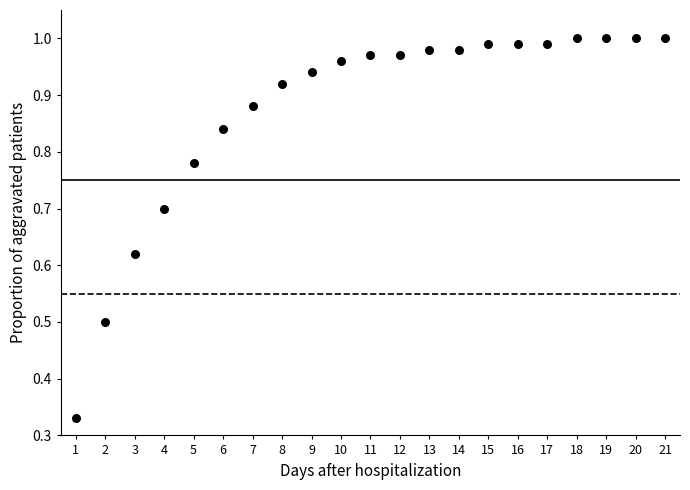

What is the range of Y values (max minus min)?

0.7